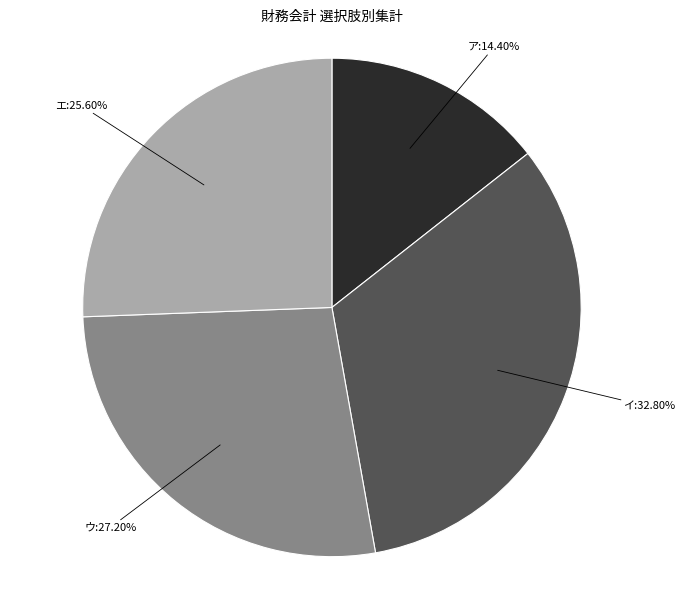

Which slice is the smallest?

ア